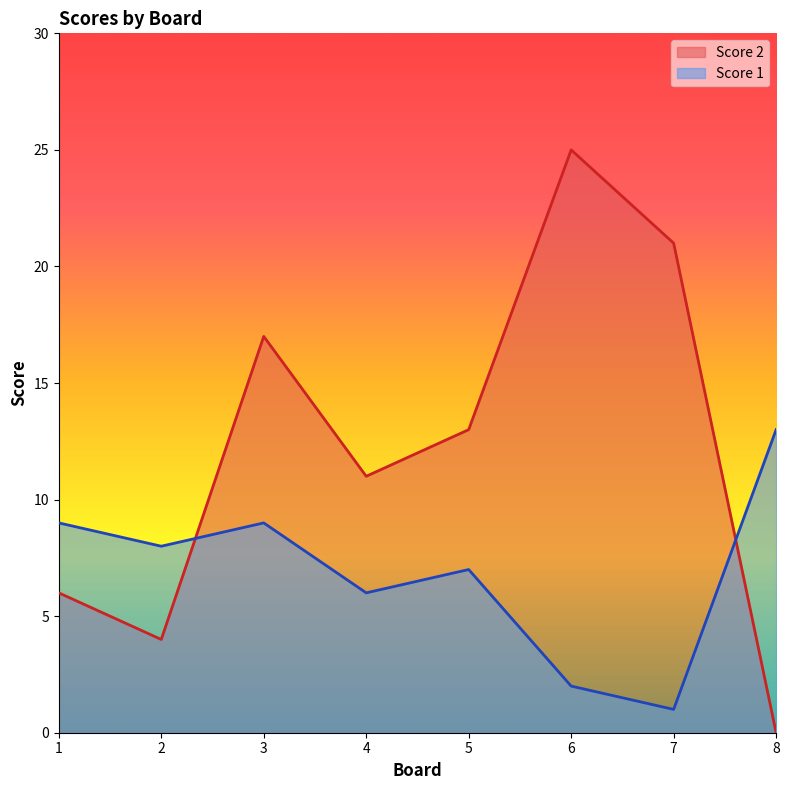

Does the chart display data point markers on the line(s)?

No